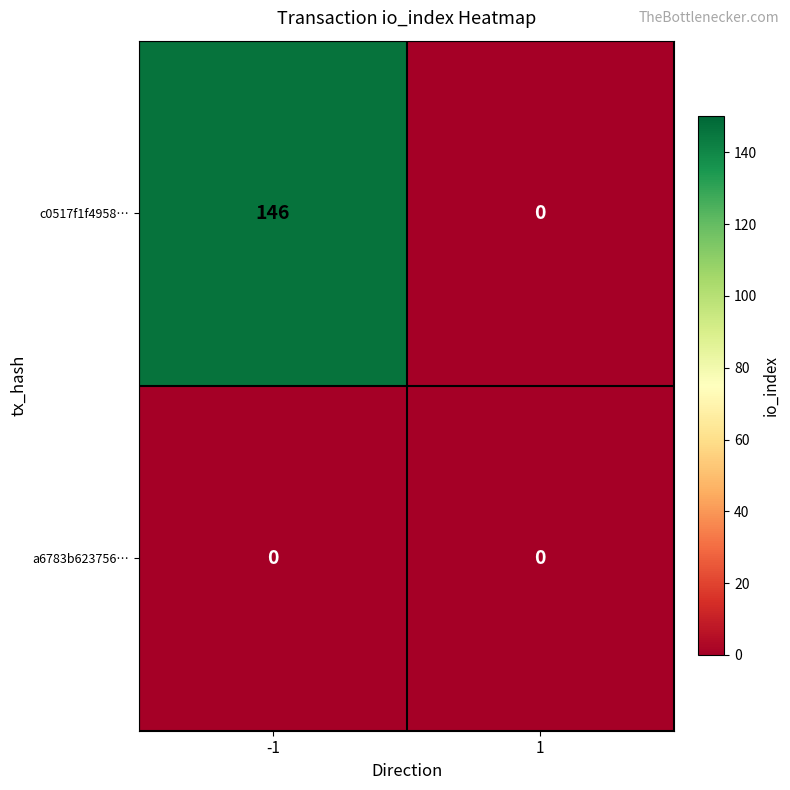

Reading left to right, what are all the values shown in this chart?

c0517f1f4958…: -1=146	1=0
a6783b623756…: -1=0	1=0